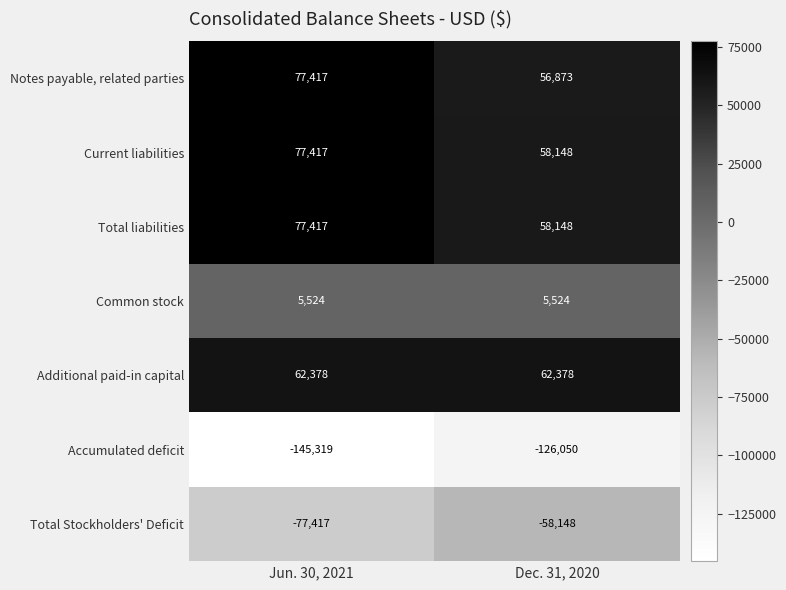

At which category does the chart reach its minimum across all series?

Jun. 30, 2021